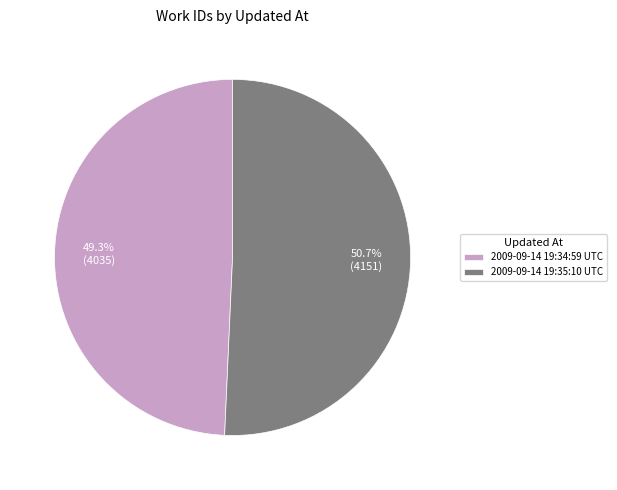

To the nearest percent, what is the combined percentage of 2009-09-14 19:34:59 UTC and 2009-09-14 19:35:10 UTC?

100%